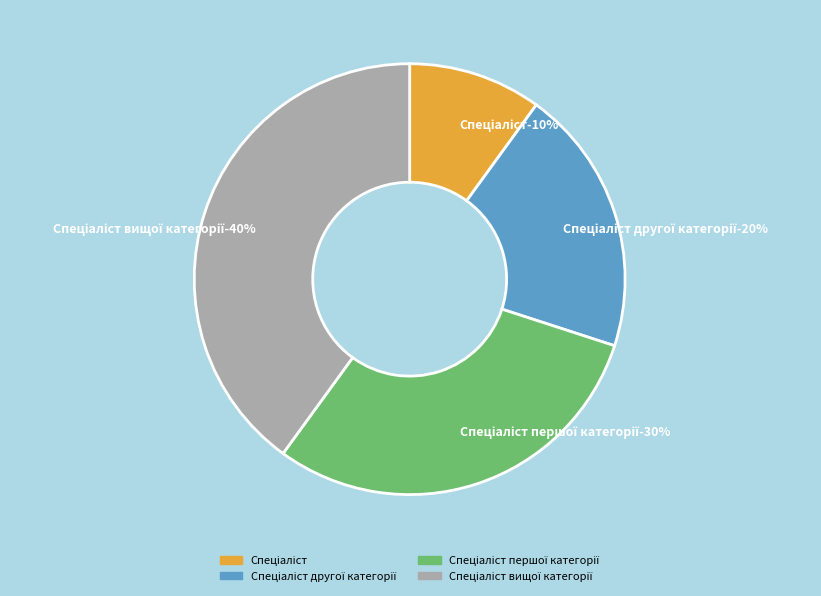

What is the largest slice in the pie chart?

Спеціаліст вищої категорії